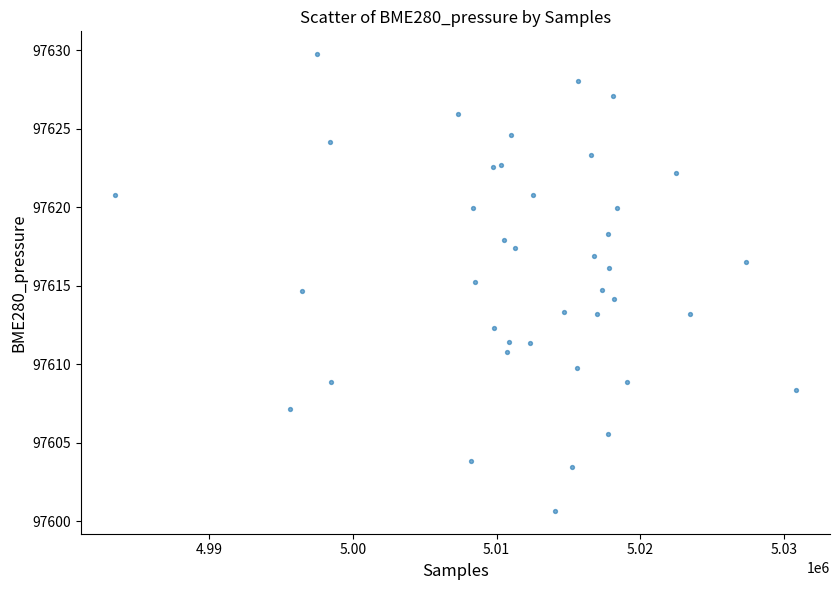

What is the range of Y values (max minus min)?

29.1